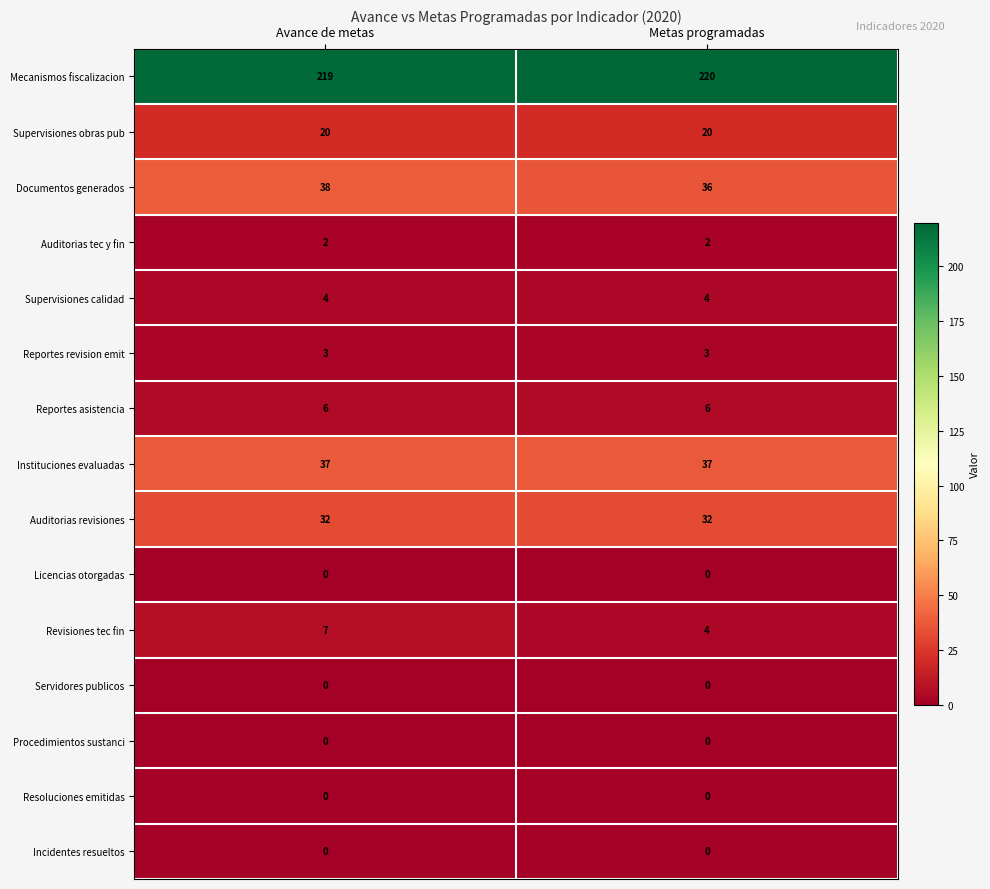

Read the Documentos generados value at Avance de metas.

38